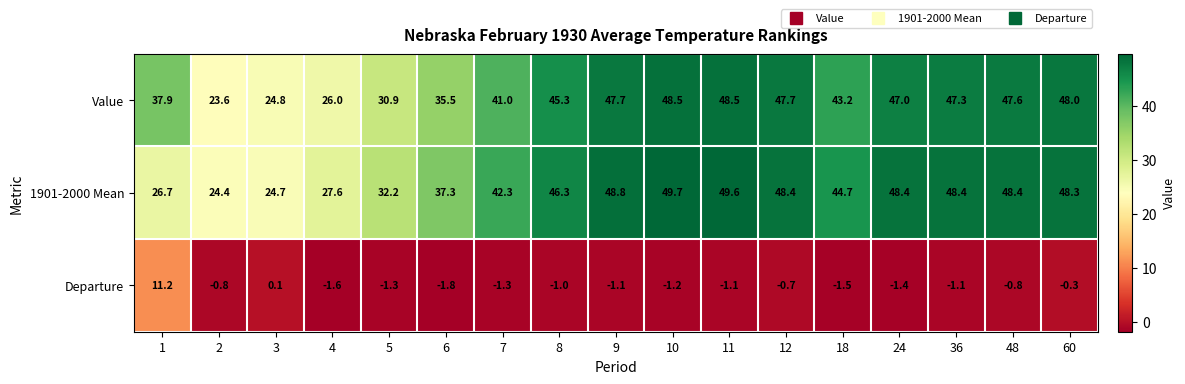

What is the difference between the maximum and minimum values in the Value series?

24.9